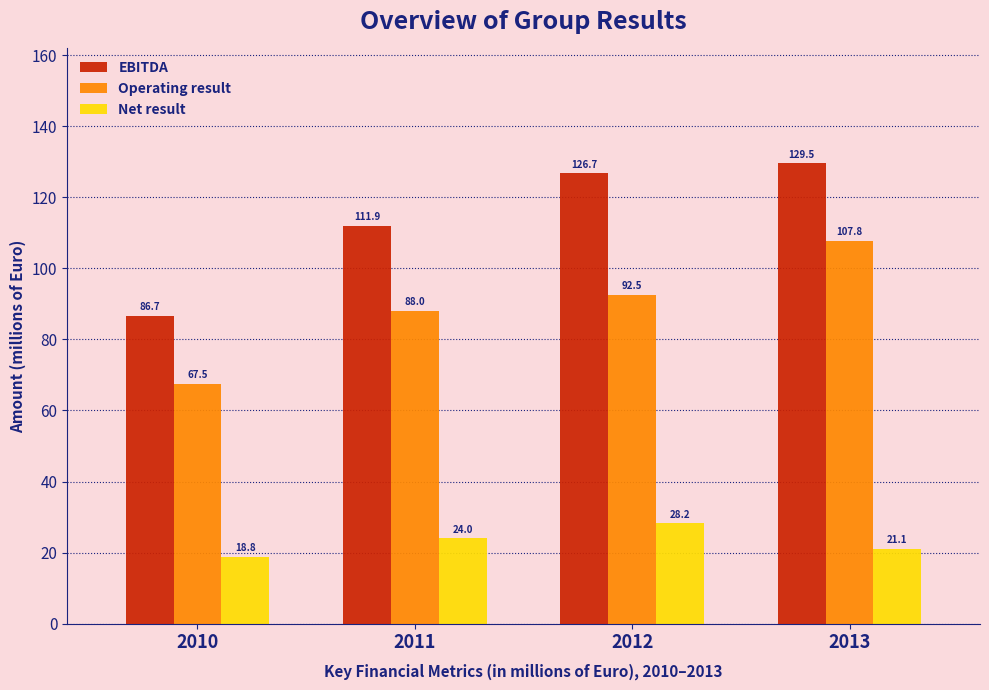

Reading left to right, list all the values displayed in this chart.

EBITDA: 86.7	111.9	126.7	129.5
Operating result: 67.5	88.0	92.5	107.8
Net result: 18.8	24.0	28.2	21.1